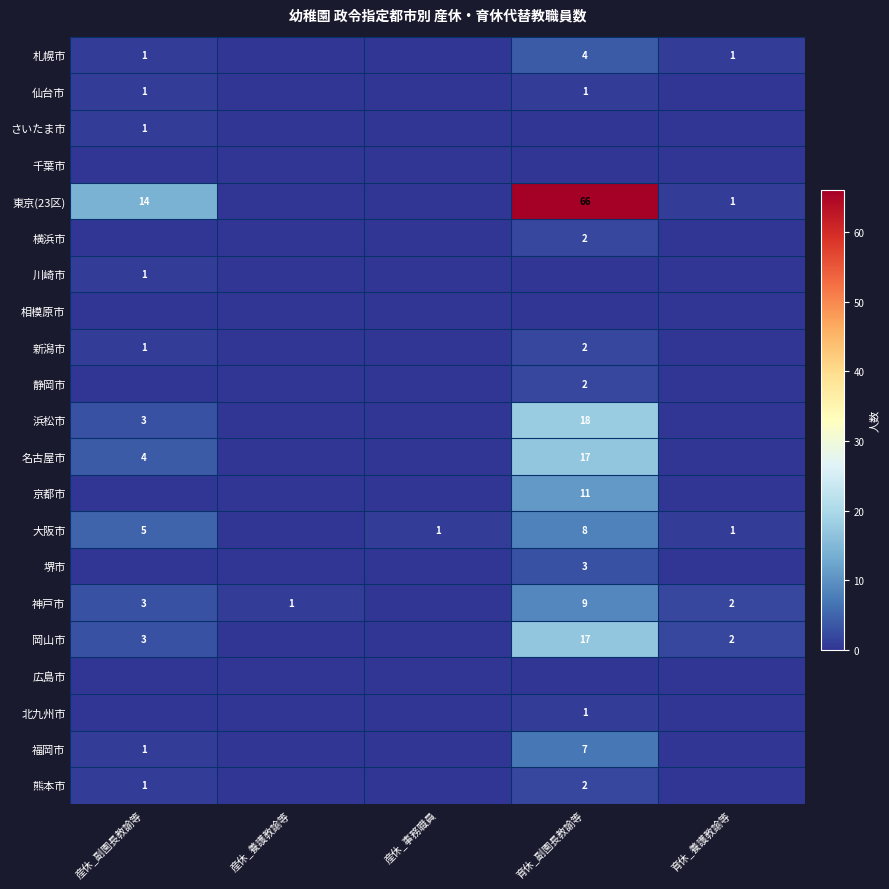

Is it true that 名古屋市 equals 7 at 育休_副園長教諭等?

False